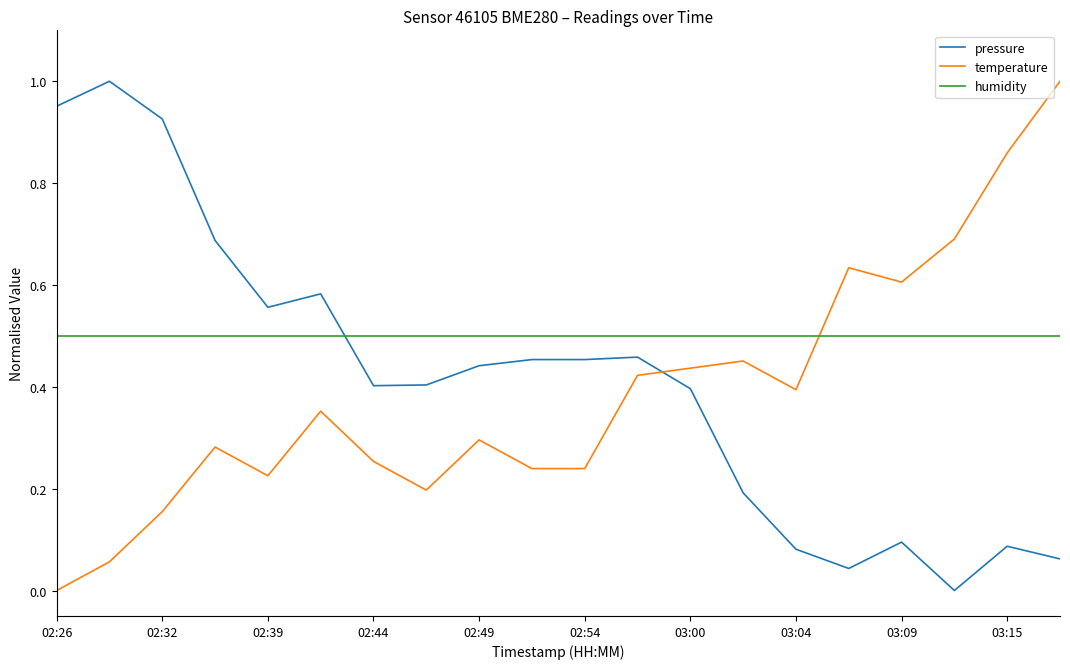

Which series has the largest total across all categories?

humidity